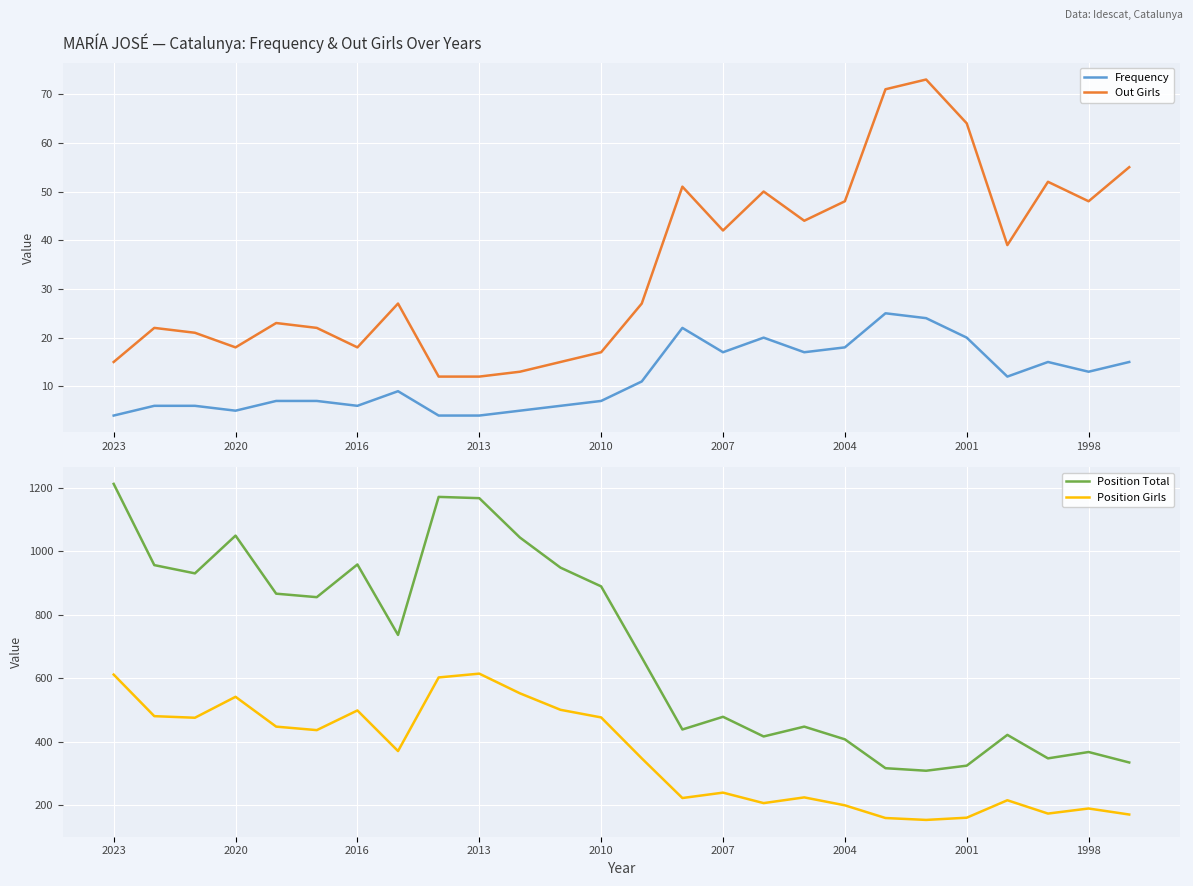

True or false: Position Total has a value of 1369 at 2010.

False